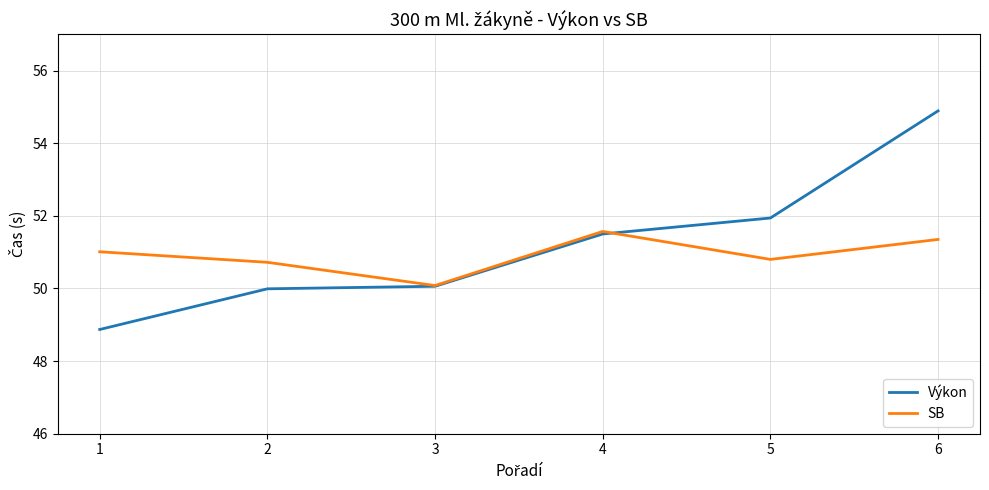

Which series has the largest range (max minus min)?

Výkon